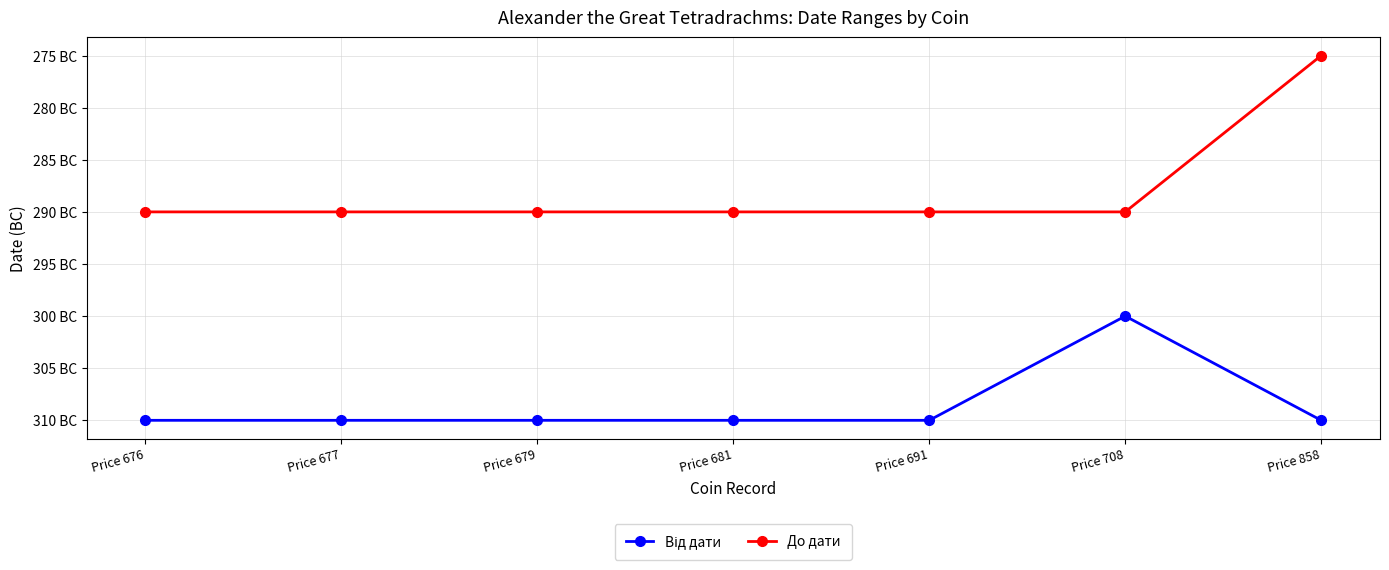

What is the maximum value shown in the chart?

-275